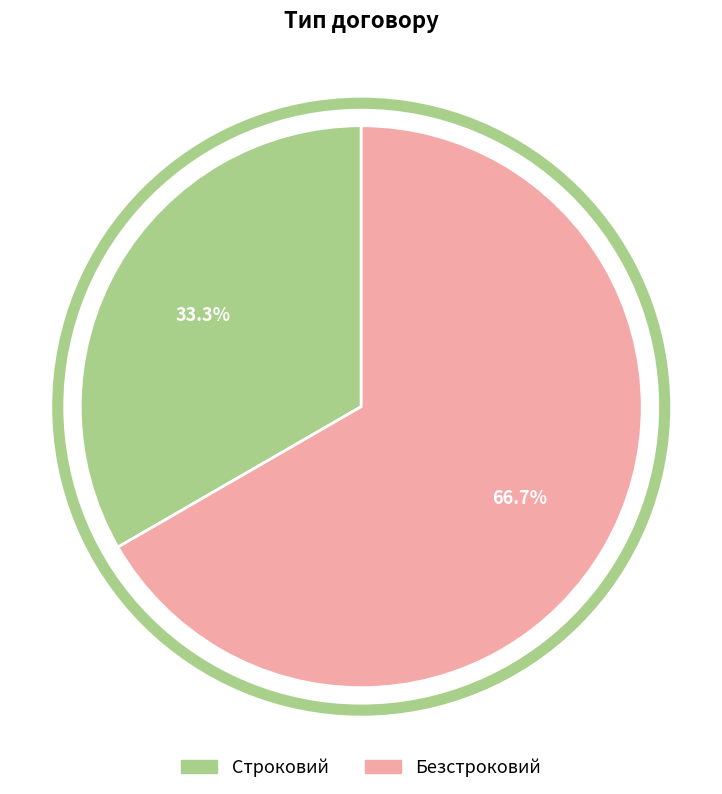

To the nearest percent, what percentage of the pie is Безстроковий?

67%